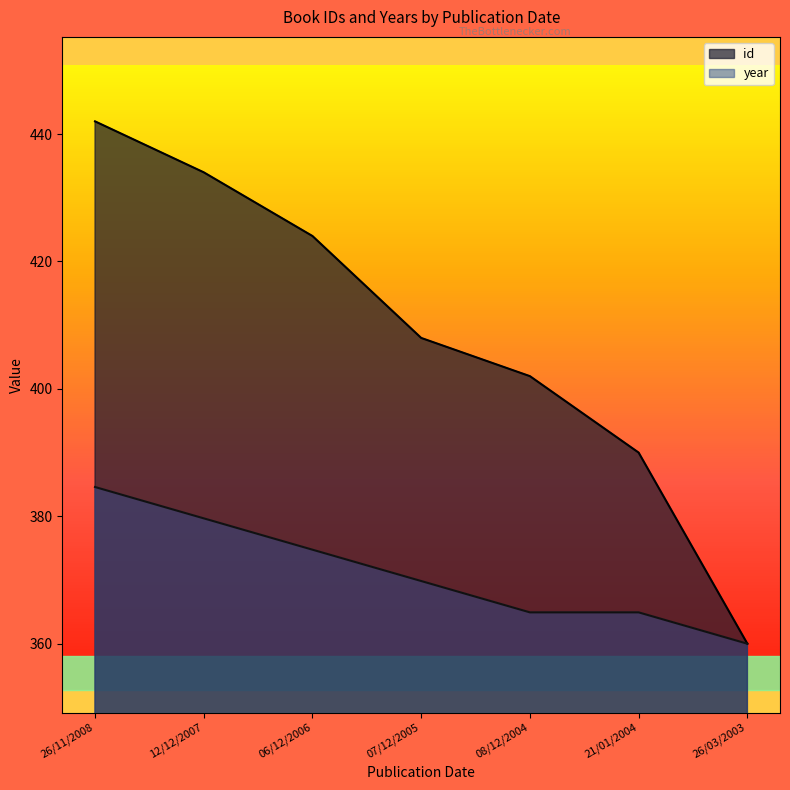

Where is id nearest to the value 401?

08/12/2004